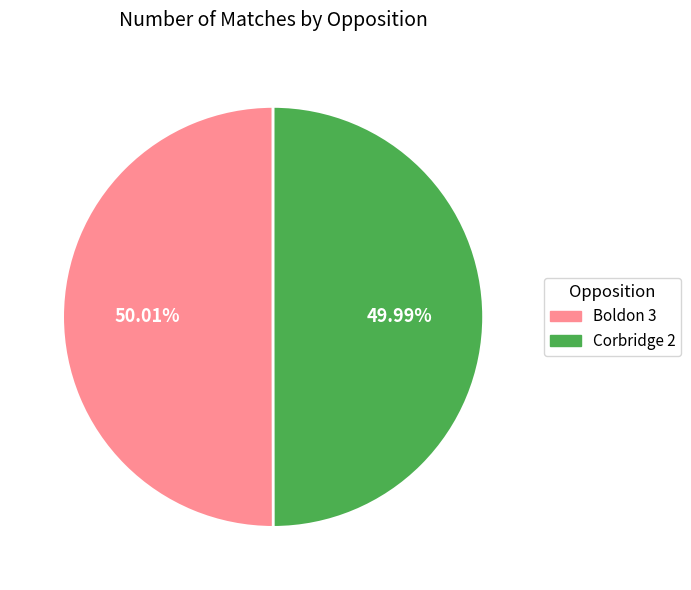

How many segments does this pie chart have?

2